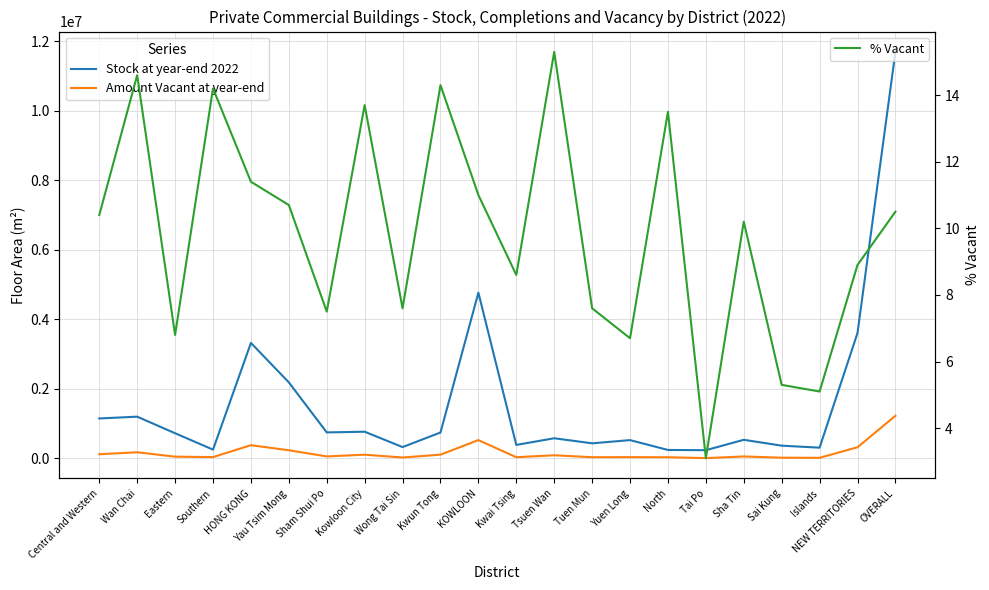

At which label does % Vacant reach its minimum?

Tai Po